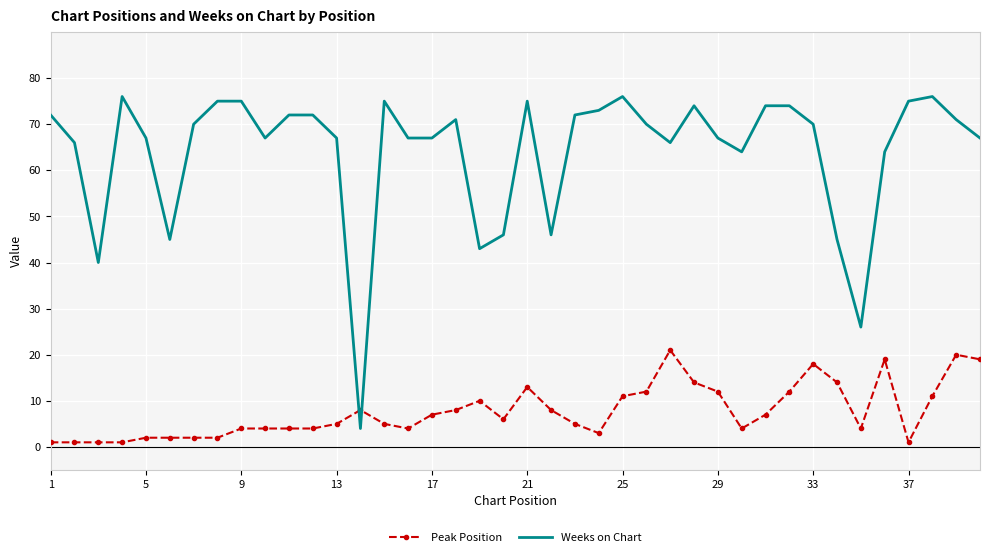

How many distinct data groups are displayed?

2